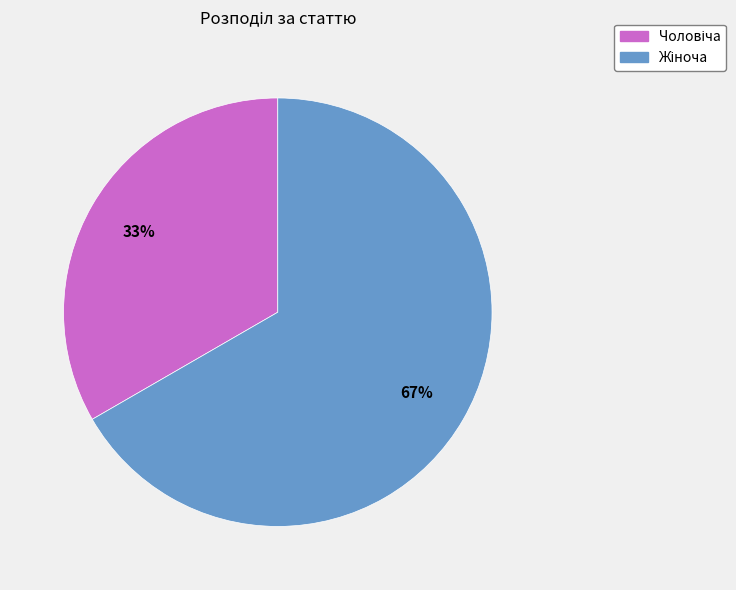

To the nearest percent, what is the average slice percentage?

50%